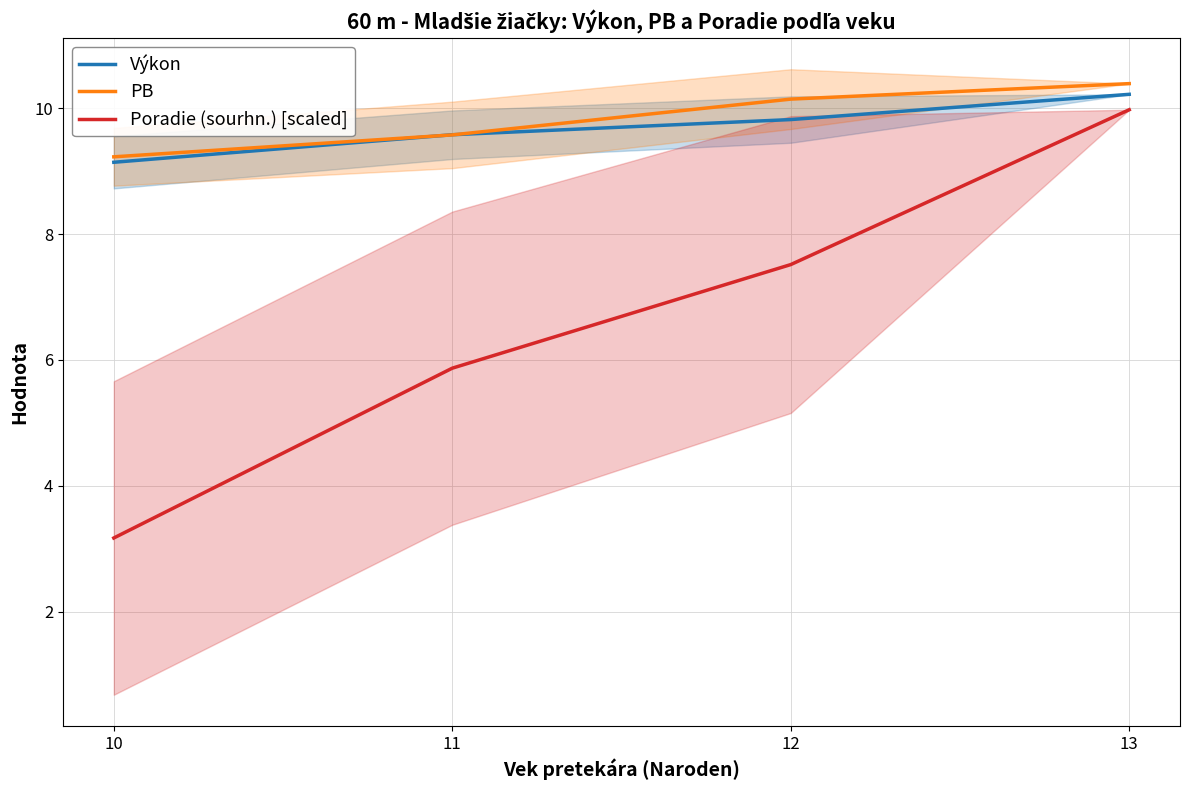

Which series has the largest total across all categories?

PB